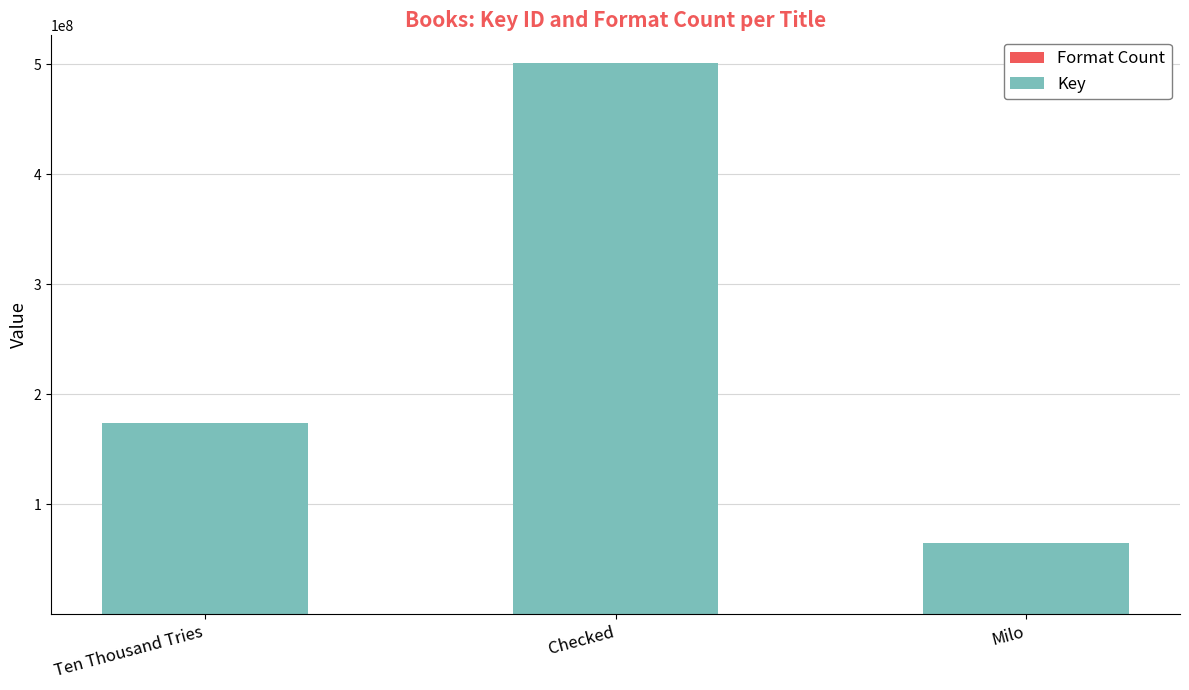

At which category is the sum across all series the highest?

Checked